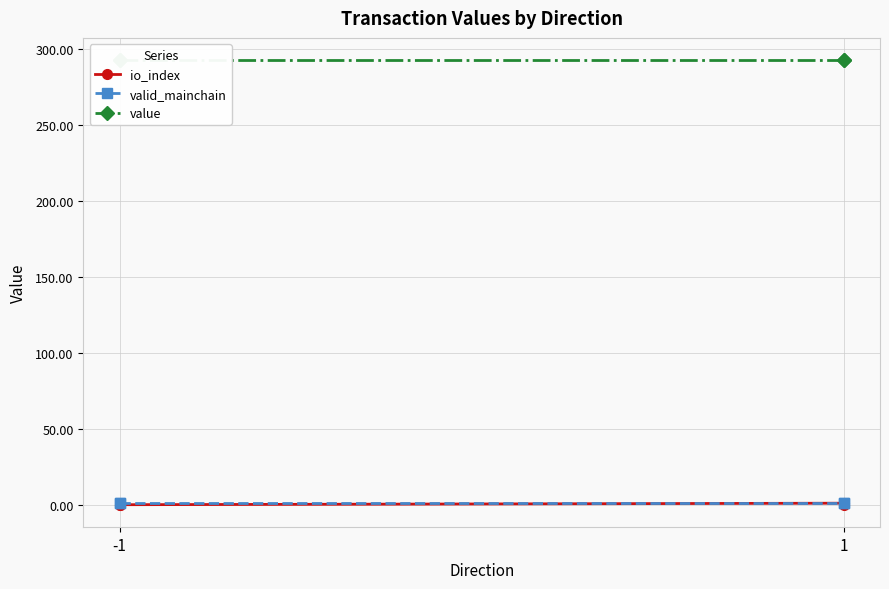

Does the chart display data point markers on the line(s)?

Yes